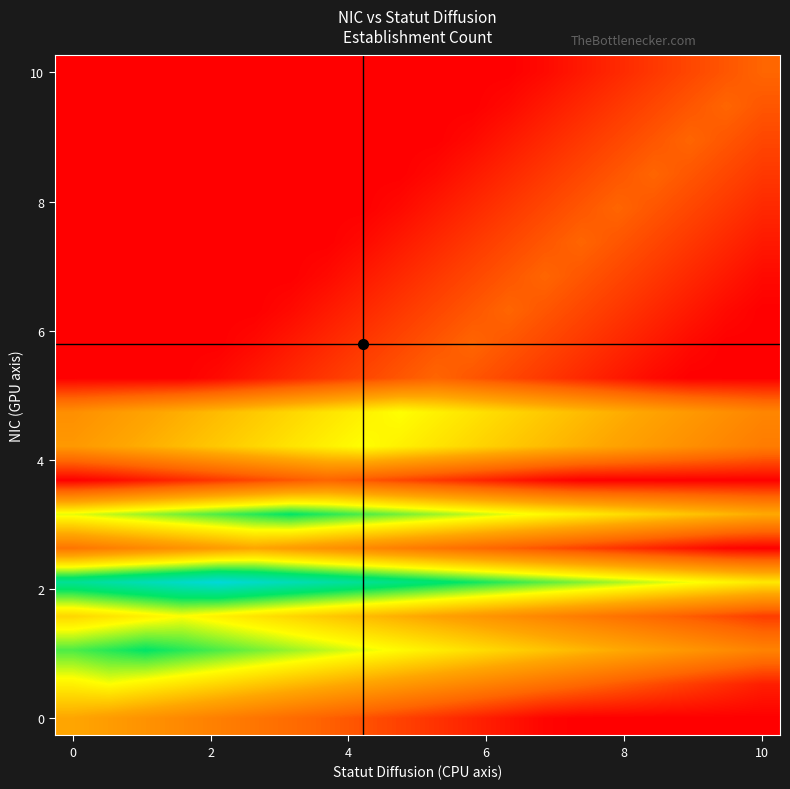

At how many categories does at least one series exceed 1?

20